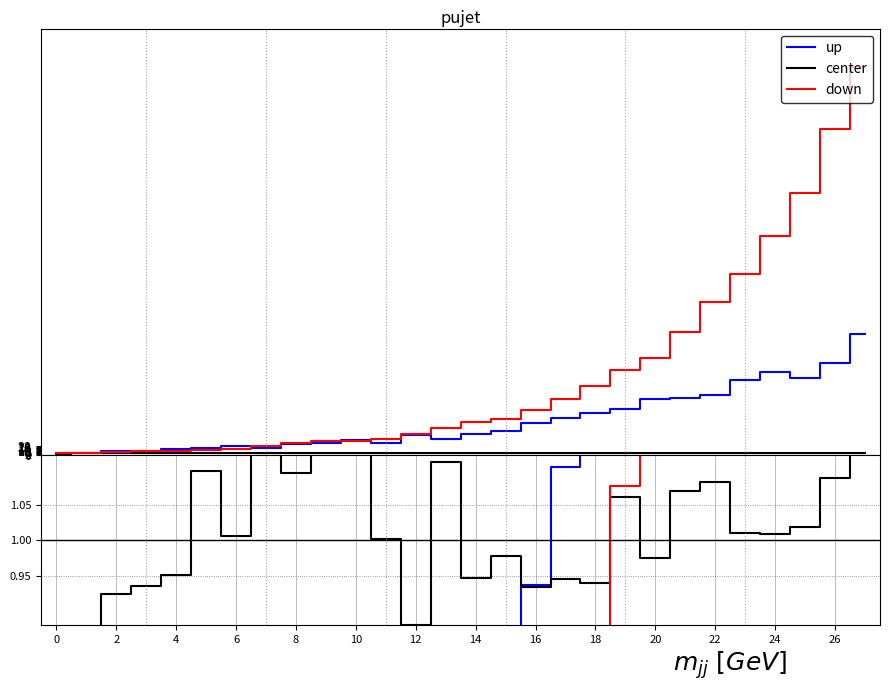

After their last crossing, which series has the higher values: up or down?

down